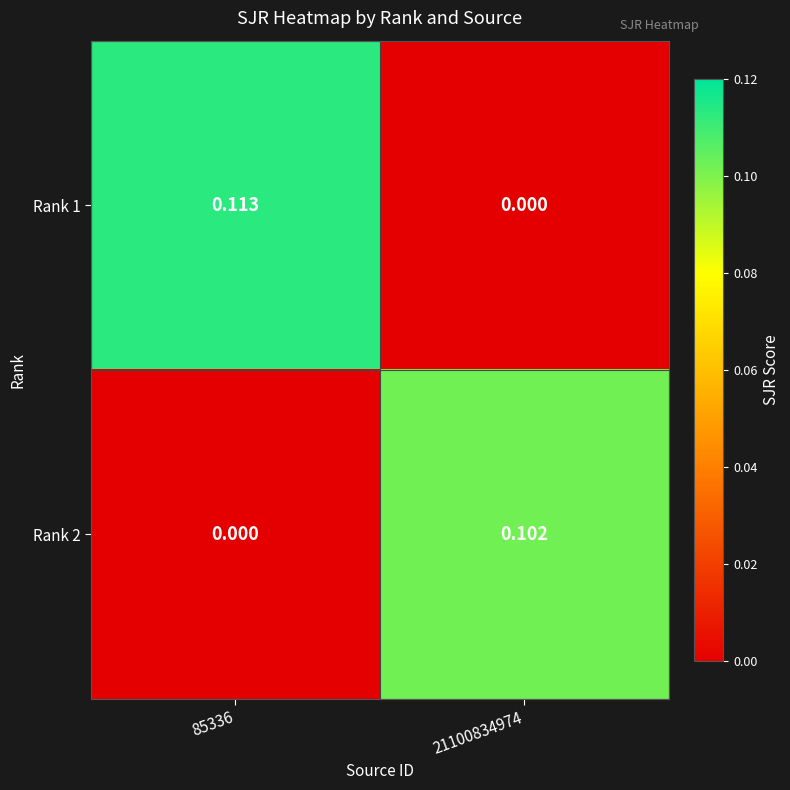

Is the value of Rank 2 at 85336 greater than the value of Rank 1 at 85336?

No